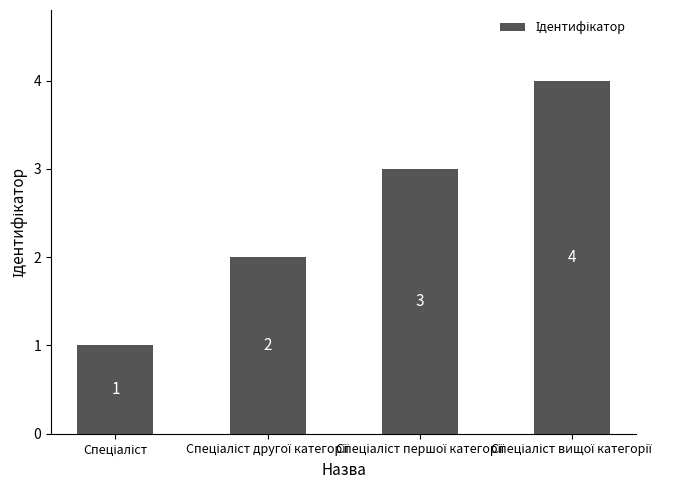

What is the maximum value shown in the chart?

4